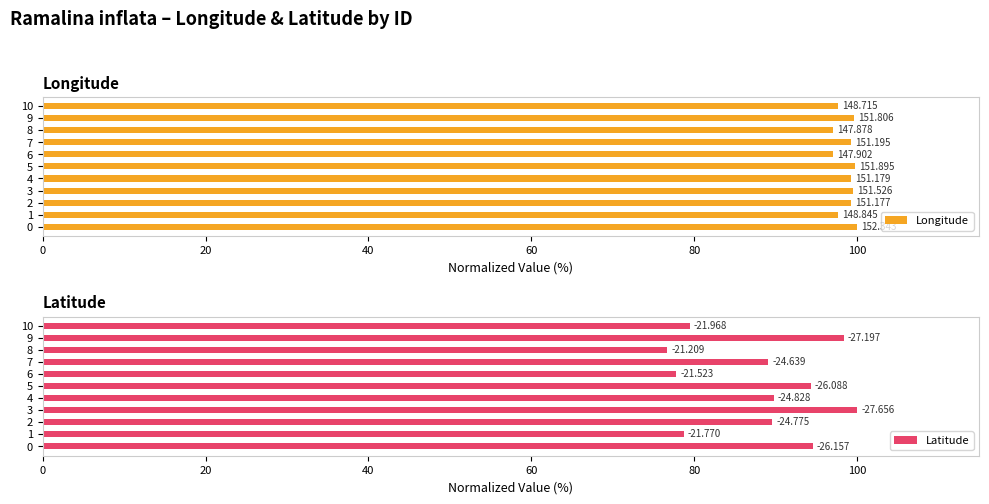

What is the value of the Latitude bar at the 3rd from the left?

89.6